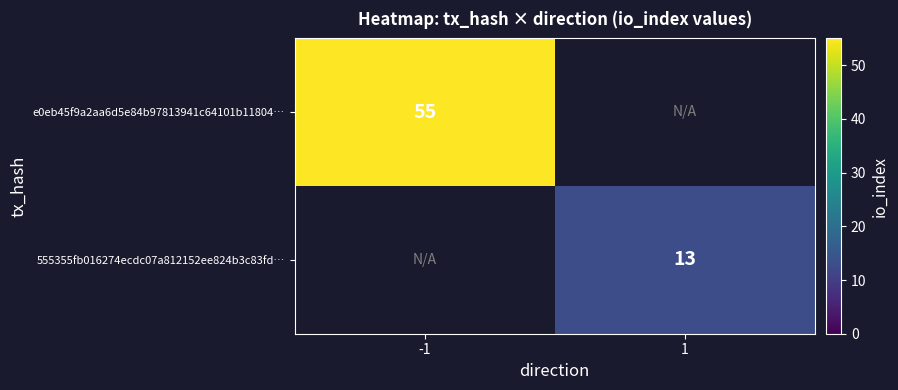

The 555355fb016274ecdc07a812152ee824b3c83fd… series shows 13 at 1. True or false?

True